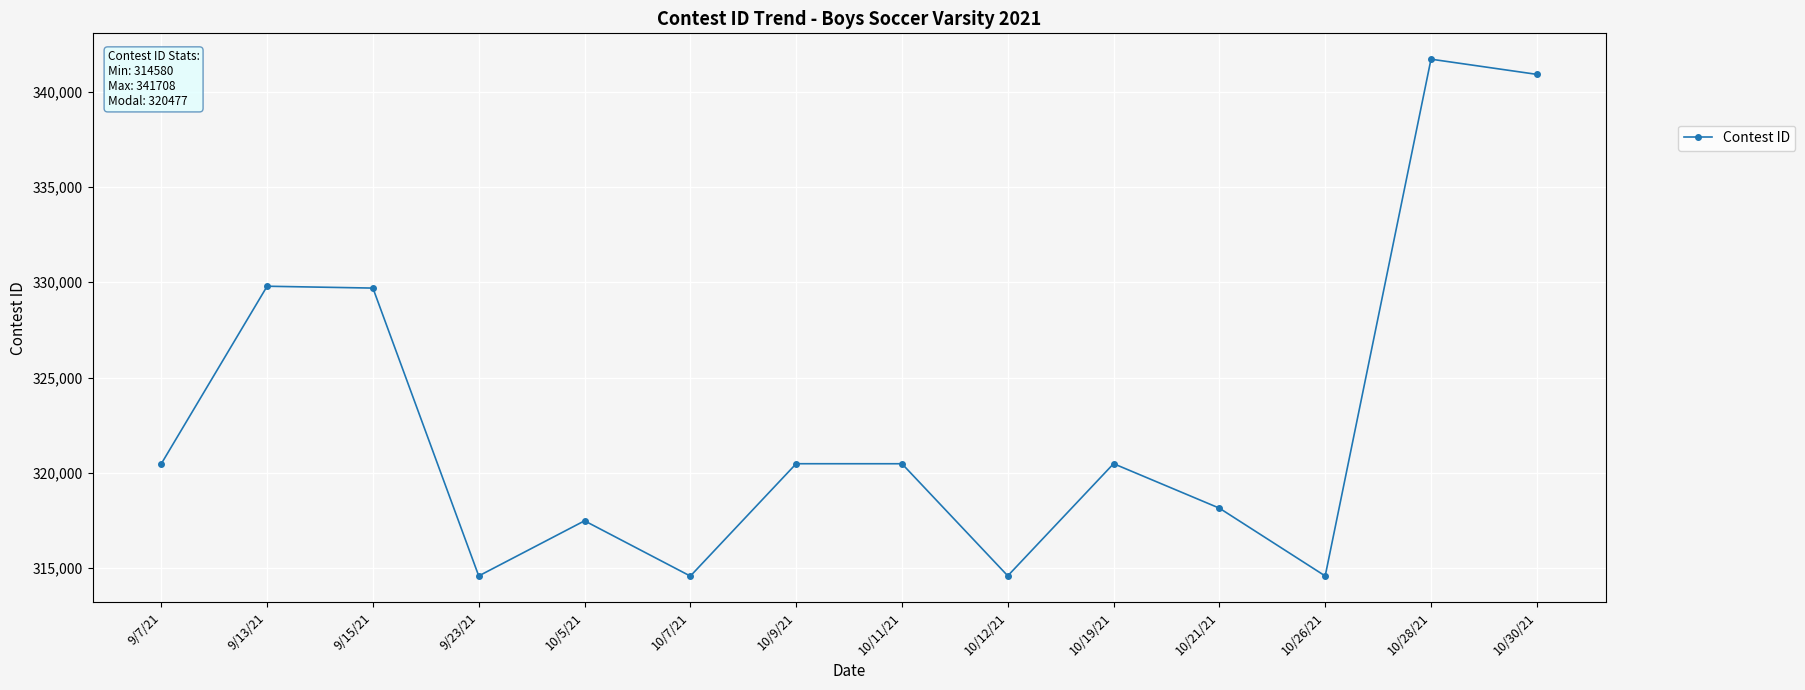

The value at 10/30/21 is 340911. True or false?

True